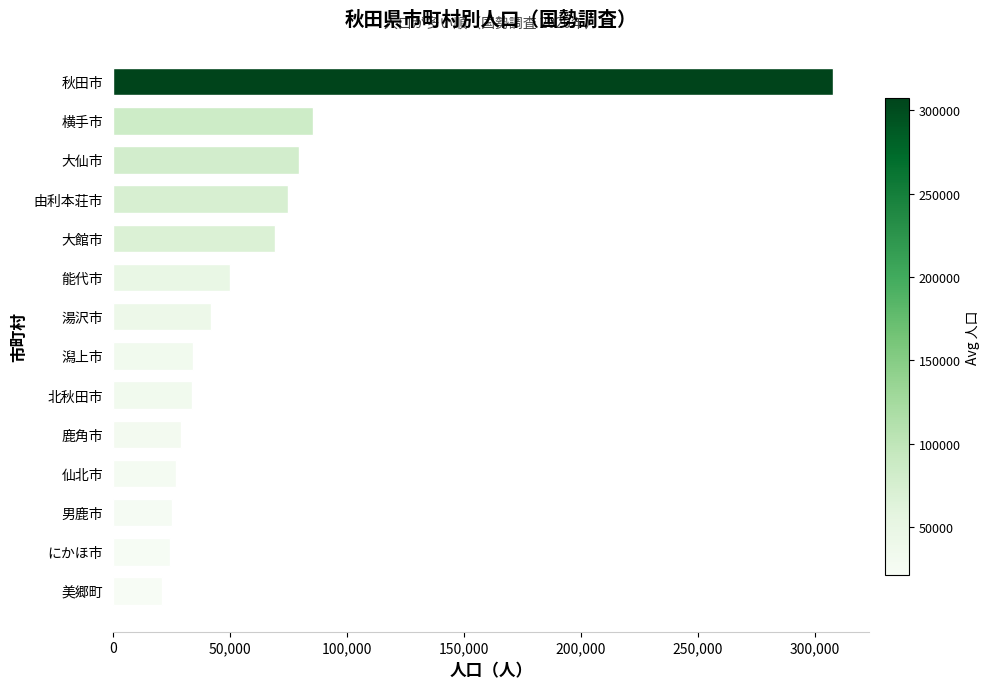

Is it true that the value at 鹿角市 is 29088?

True